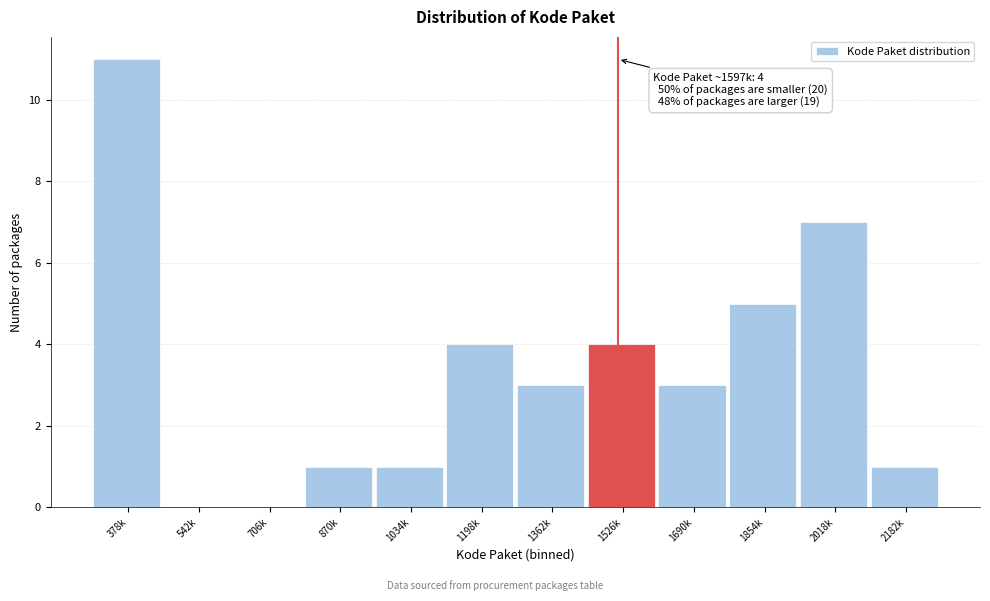

Reading left to right, list all the values displayed in this chart.

378k=11	542k=0	706k=0	870k=1	1034k=1	1198k=4	1362k=3	1526k=4	1690k=3	1854k=5	2018k=7	2182k=1